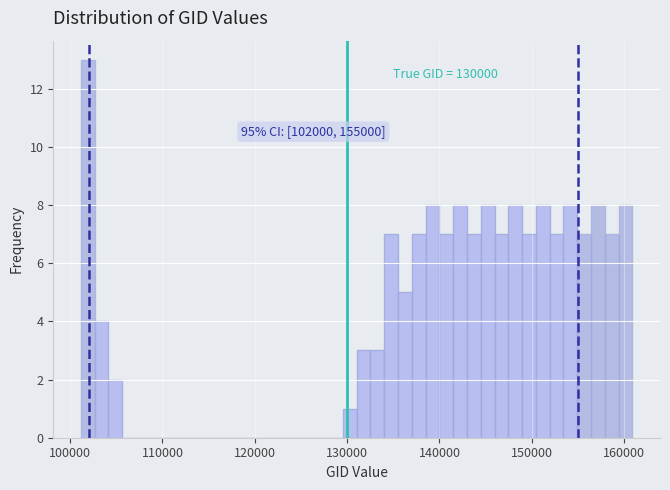

Read against the x-axis, roughly where is the centre of the tallest bar?

102000